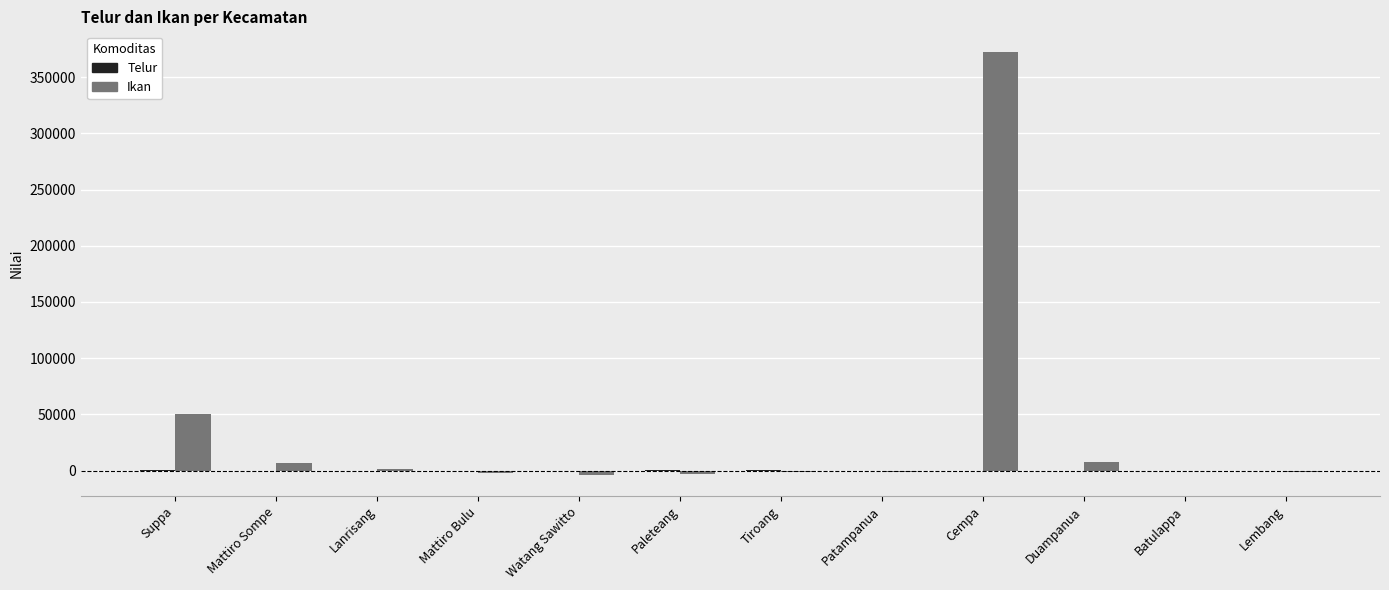

At which label does Ikan first exceed -553?

Suppa